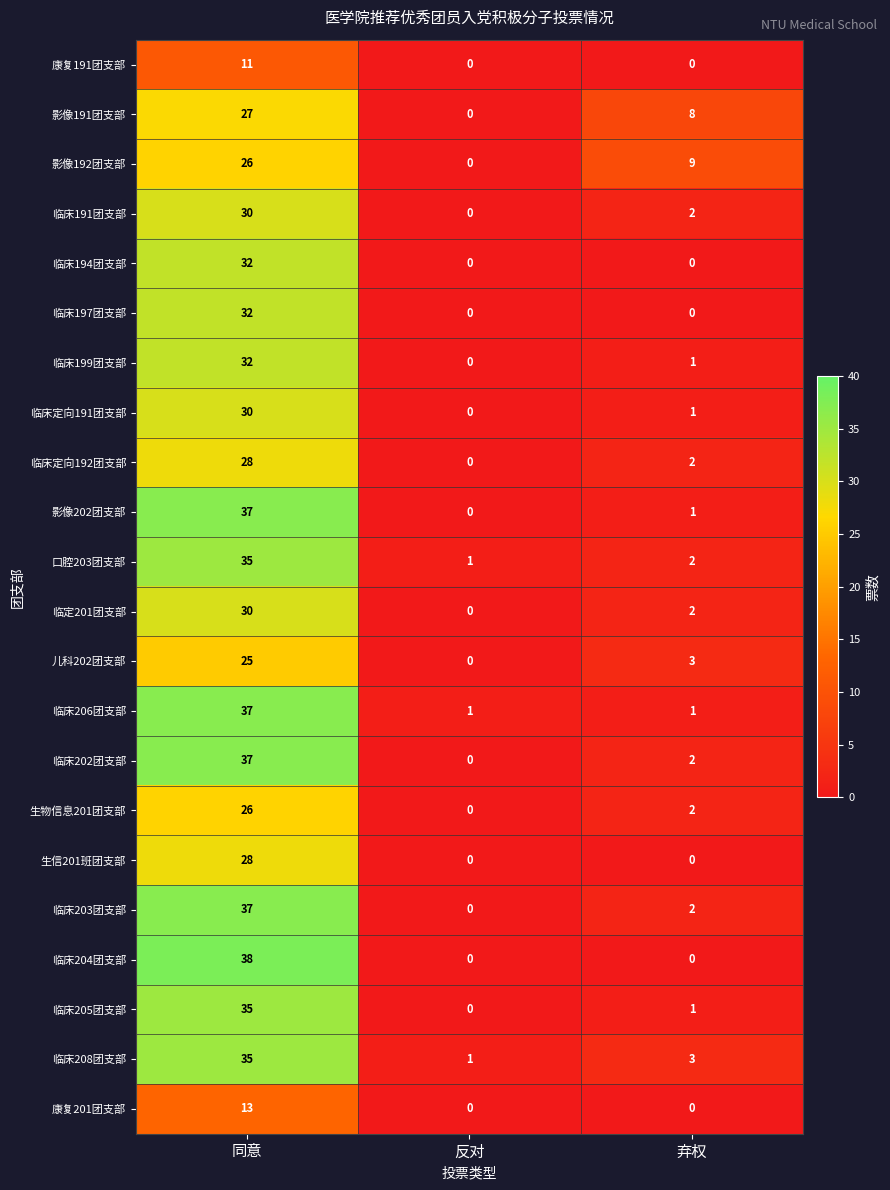

Count the number of data series in this chart.

22